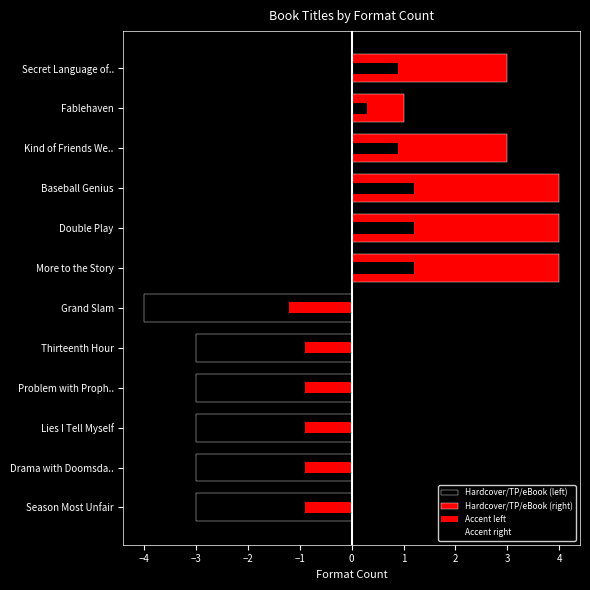

What is the minimum value for Hardcover/TP/eBook (left)?

-4.0